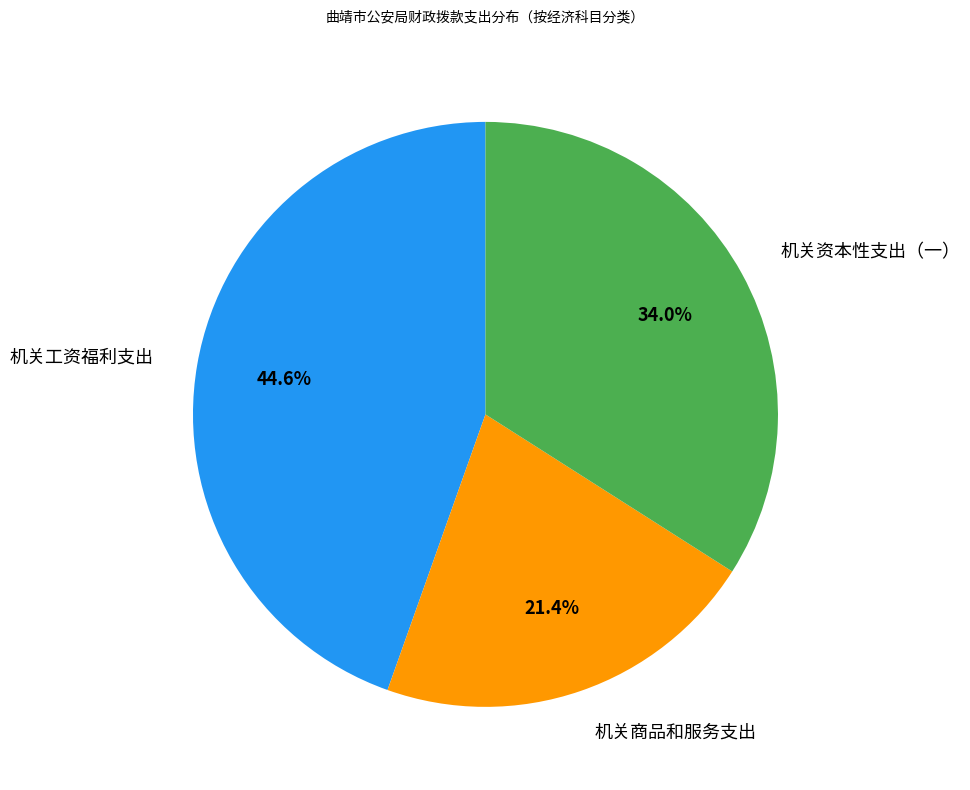

Combined, what portion of the pie is 机关商品和服务支出 and 机关工资福利支出?

66.0%